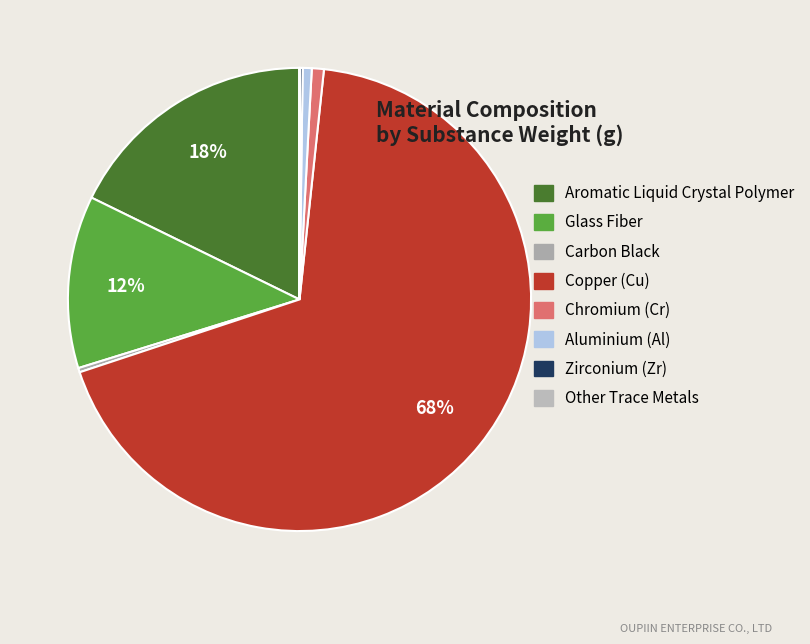

Is it true that Aromatic Liquid Crystal Polymer is 5% of the pie?

False